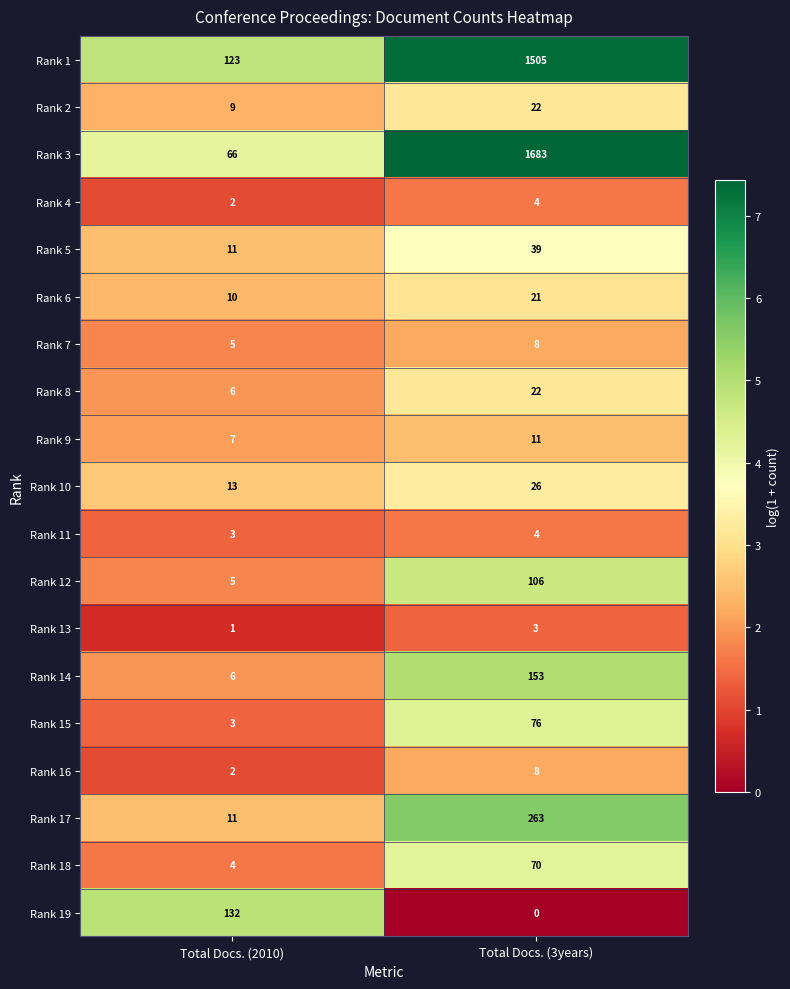

Rank the categories by Rank 10 value from highest to lowest.

Total Docs. (3years), Total Docs. (2010)